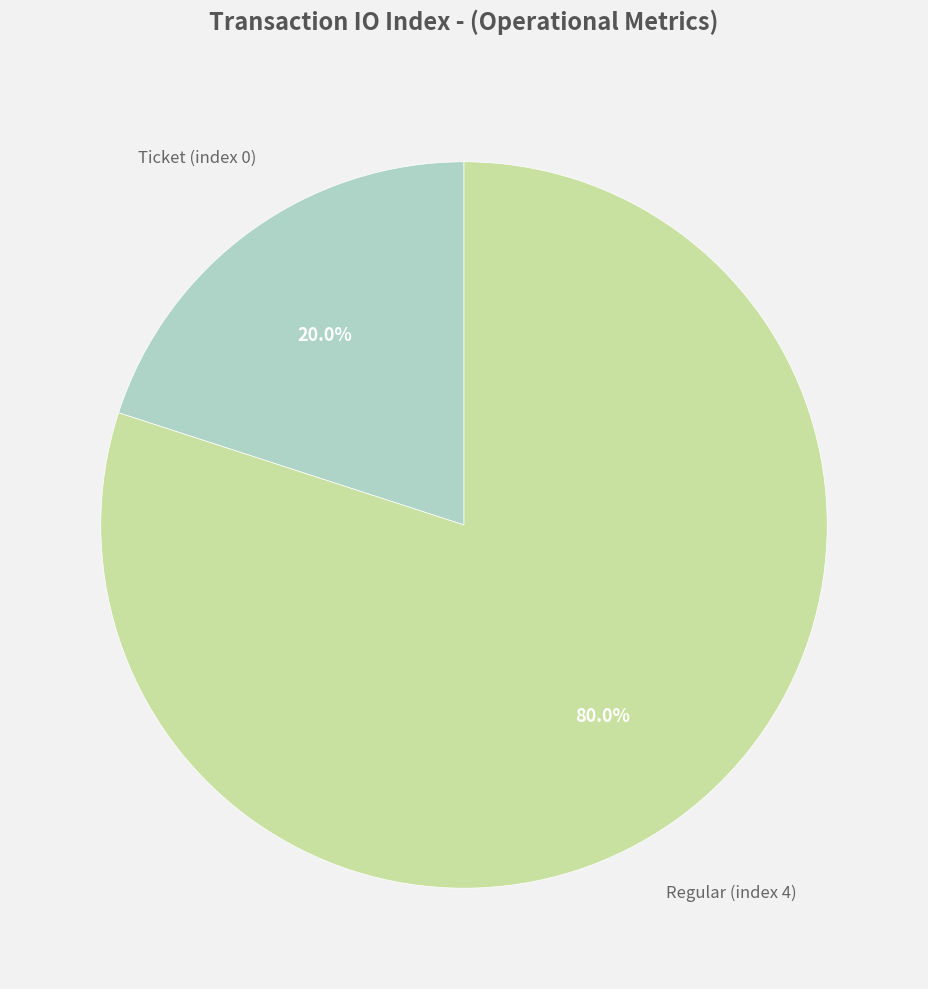

Between Regular (index 4) and Ticket (index 0), which is larger?

Regular (index 4)